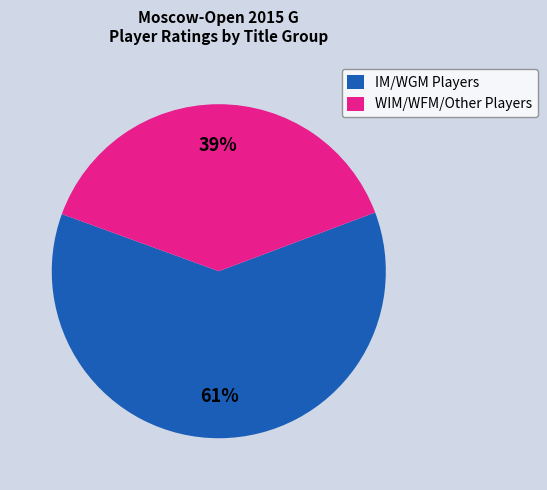

What percentage is the WIM/WFM/Other Players slice, to the nearest percent?

39%